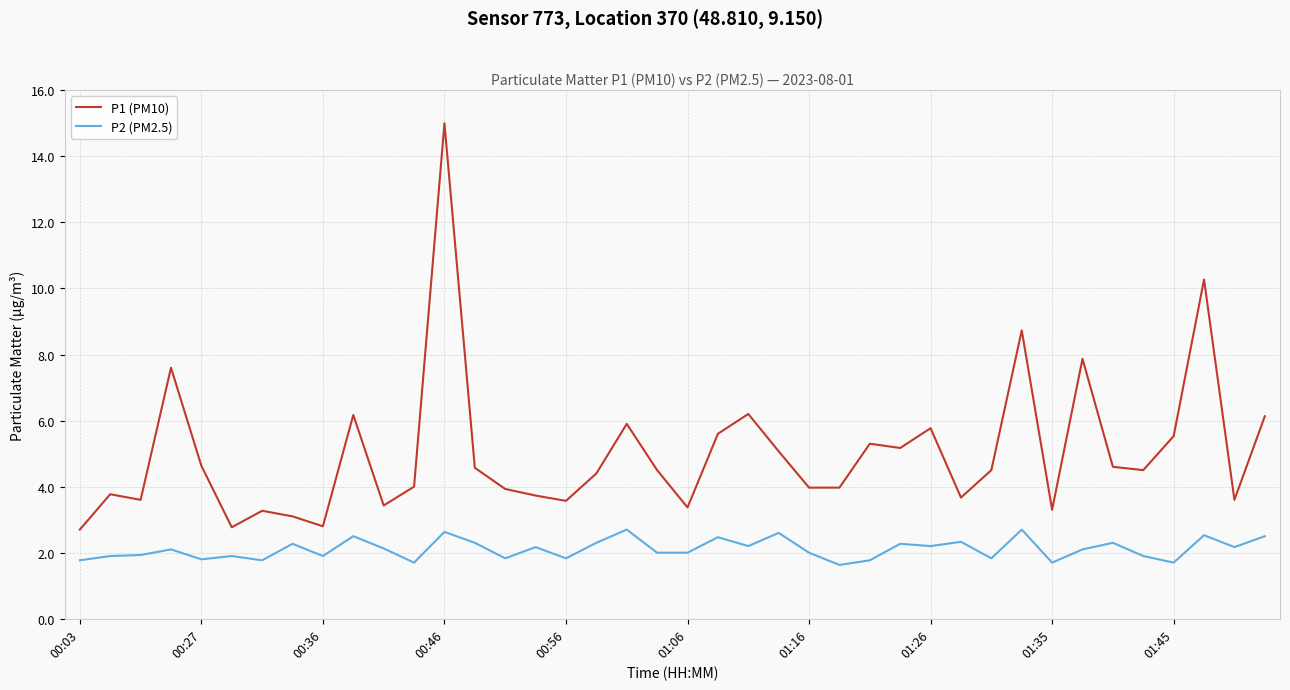

Which series has the largest range (max minus min)?

P1 (PM10)